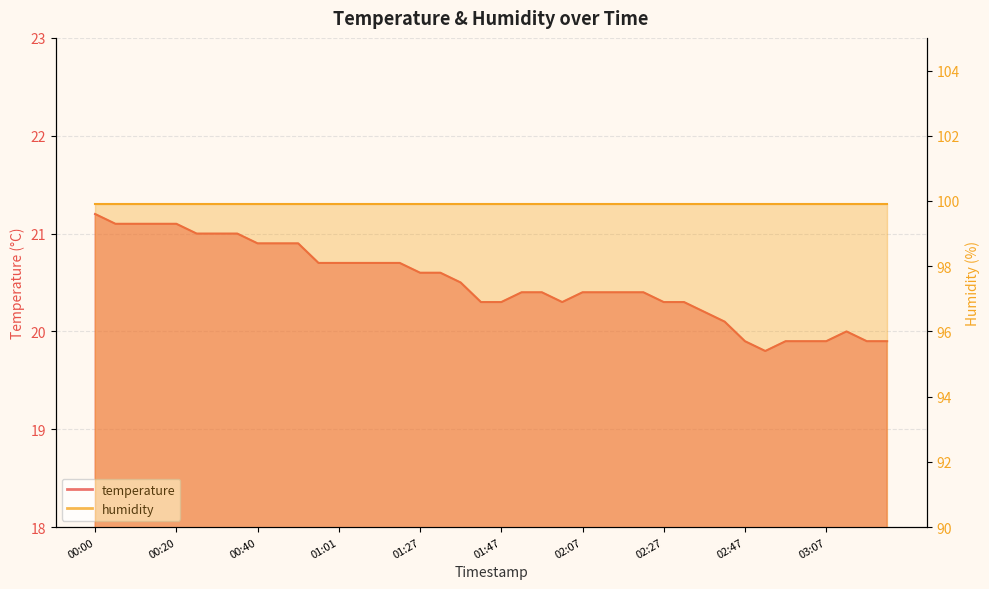

The chart shows a value of 19.9 at 03:07. True or false?

True